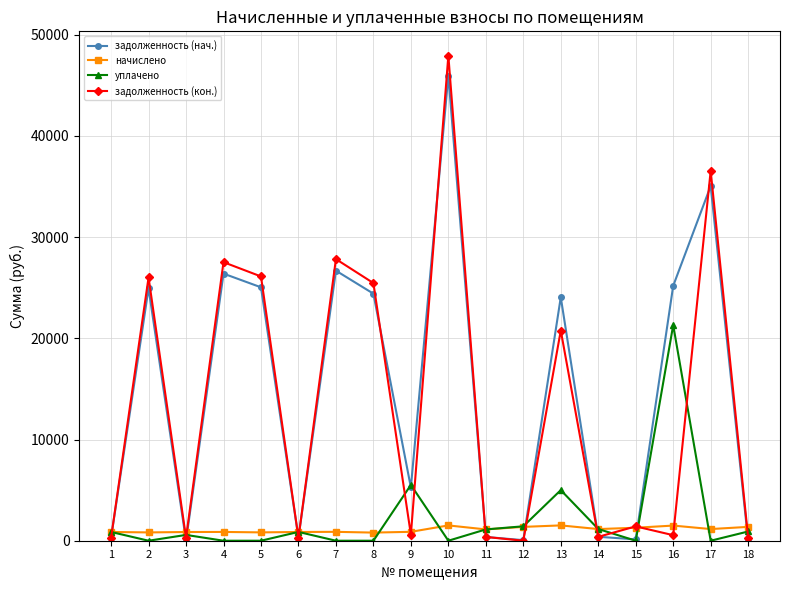

After their last crossing, which series has the higher values: задолженность (кон.) or уплачено?

уплачено